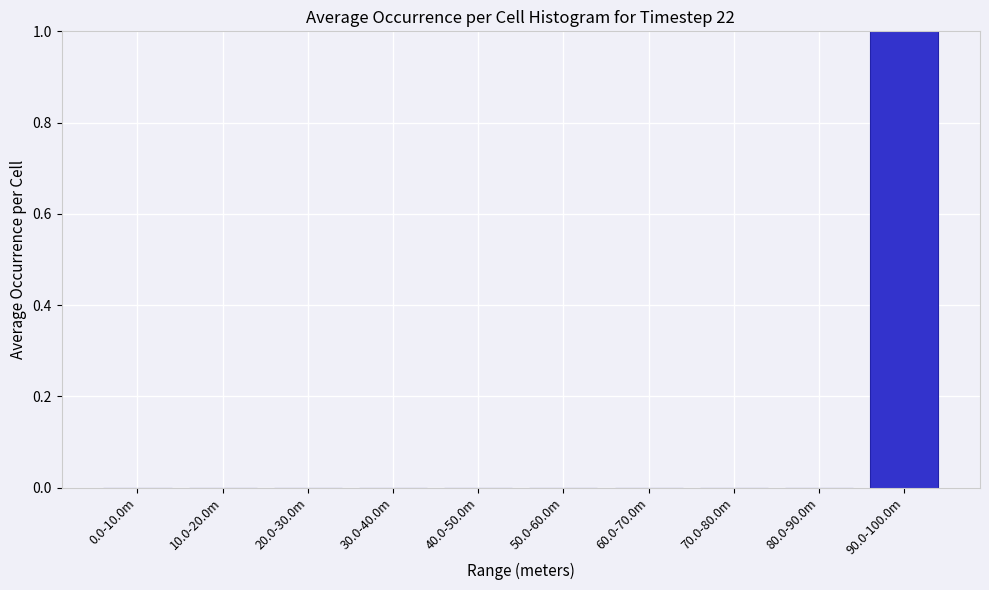

Reading left to right, what are all the values shown in this chart?

0.0-10.0m=0	10.0-20.0m=0	20.0-30.0m=0	30.0-40.0m=0	40.0-50.0m=0	50.0-60.0m=0	60.0-70.0m=0	70.0-80.0m=0	80.0-90.0m=0	90.0-100.0m=1